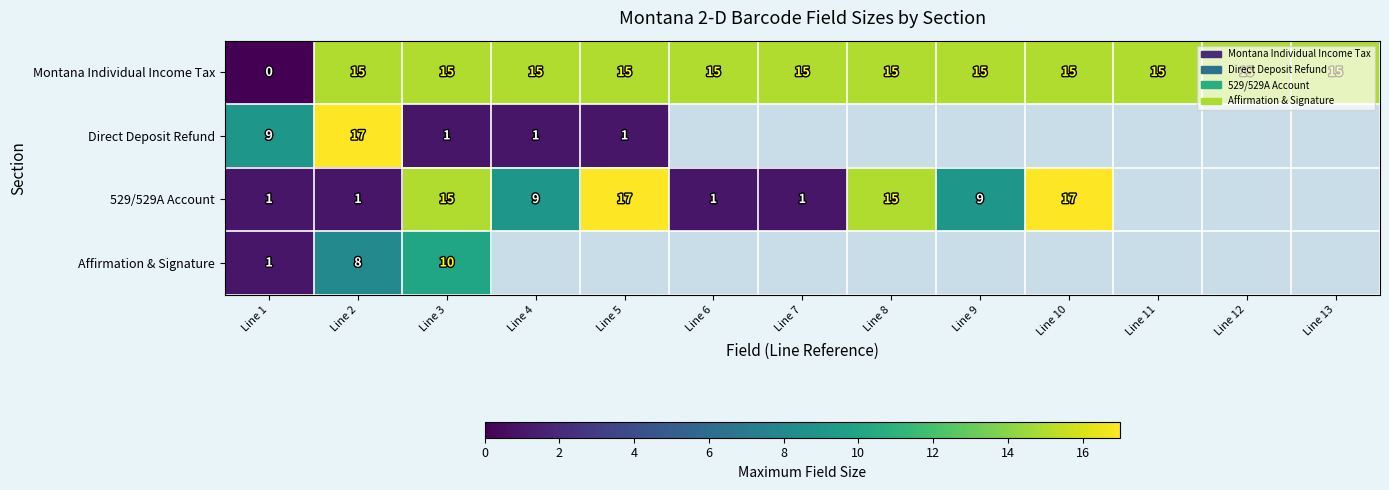

Between Line 9 and Line 12, which is larger?

Line 9